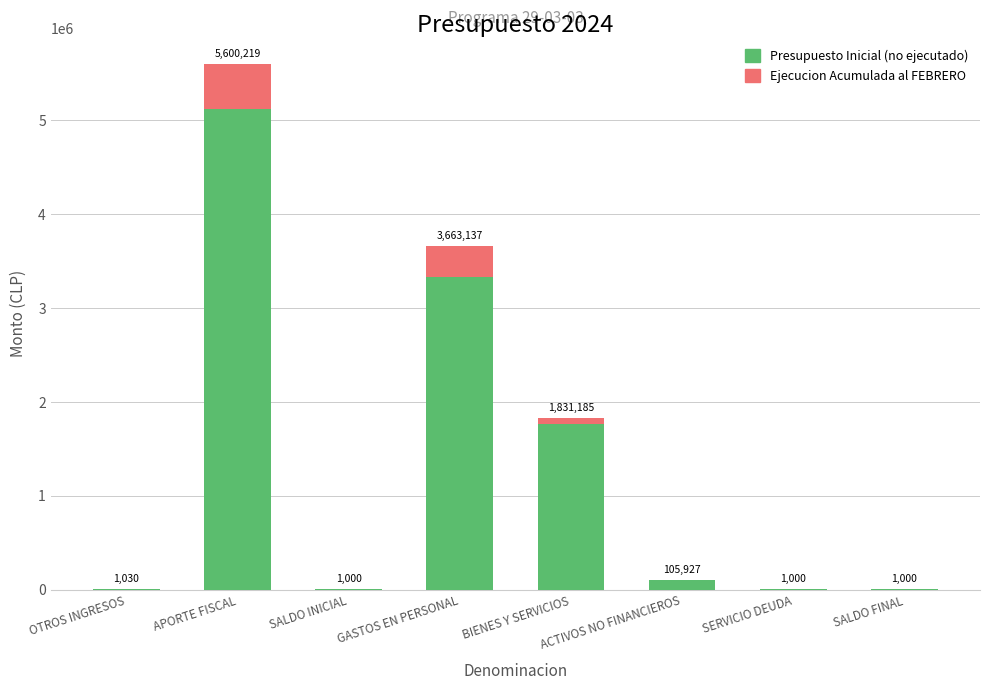

What is the sum of all Presupuesto Inicial (no ejecutado) values?

10318309